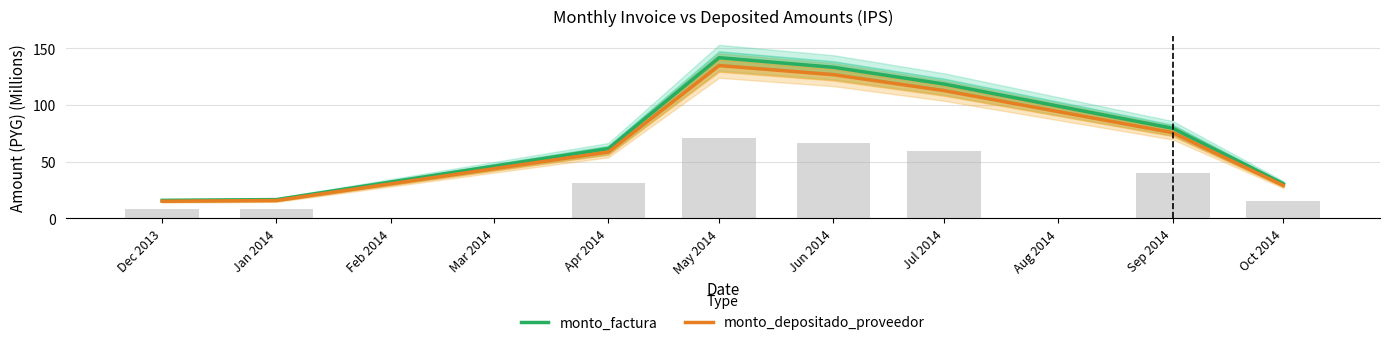

Where does the monto_factura series first go above 79?

May 2014